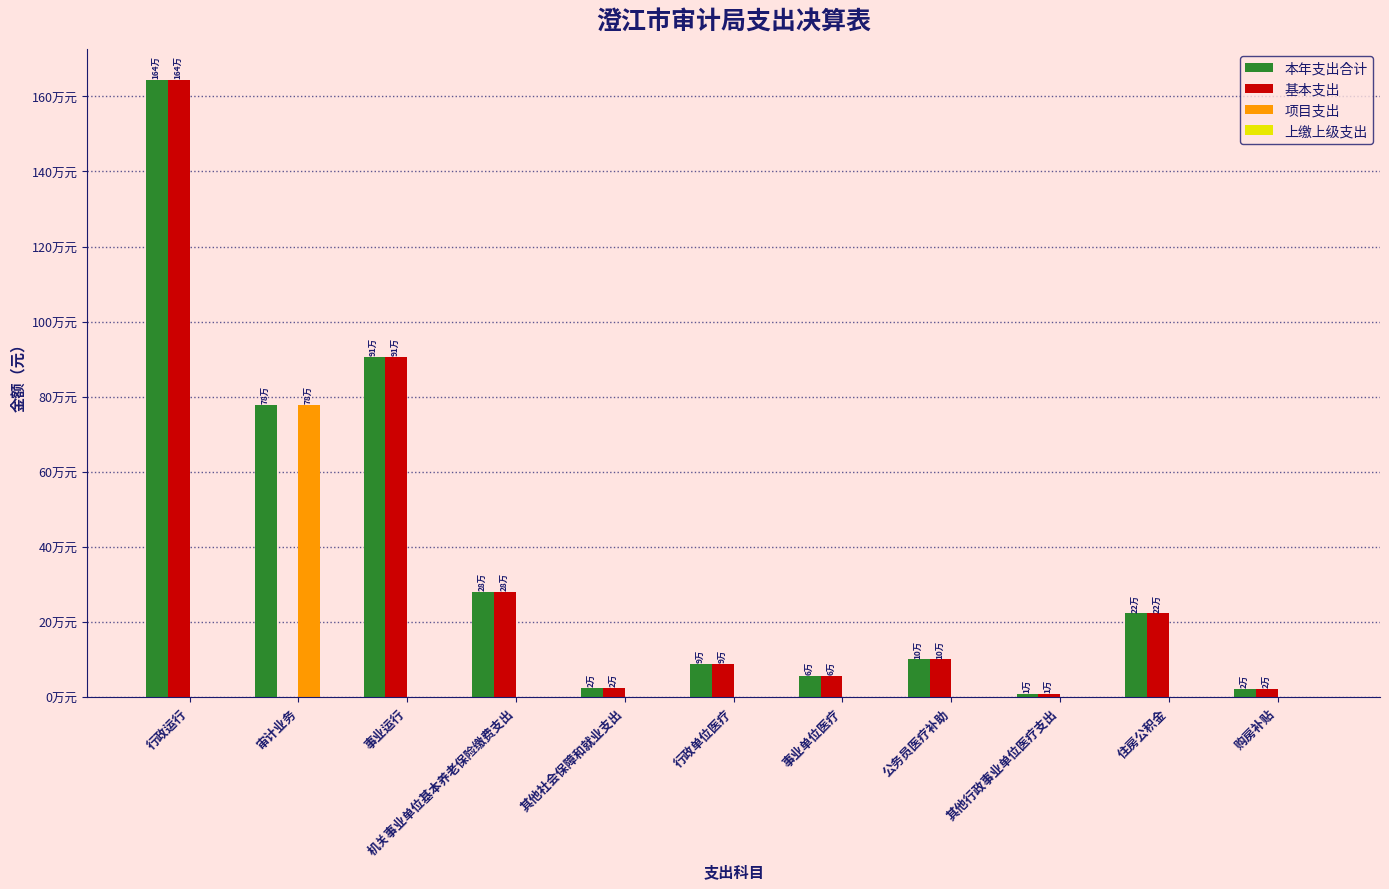

Which series has the largest total across all categories?

本年支出合计